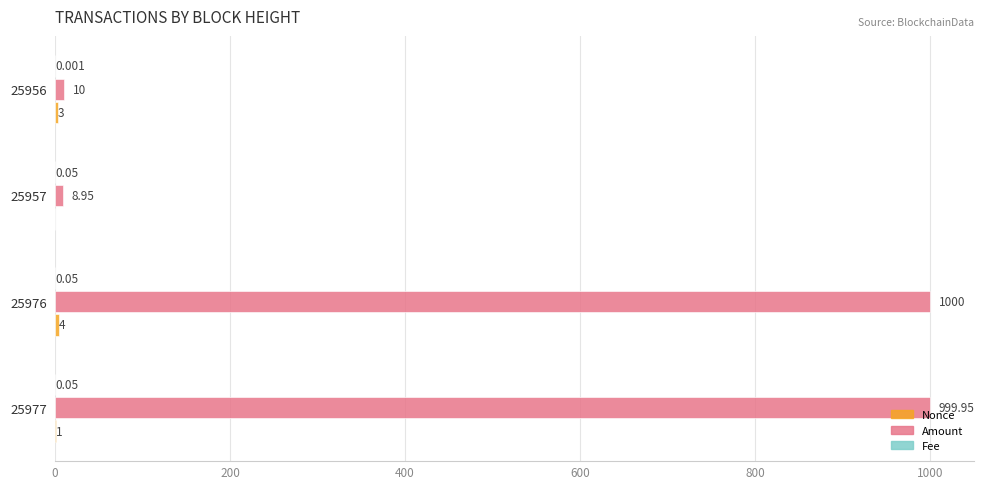

How many data points does each series have?

4